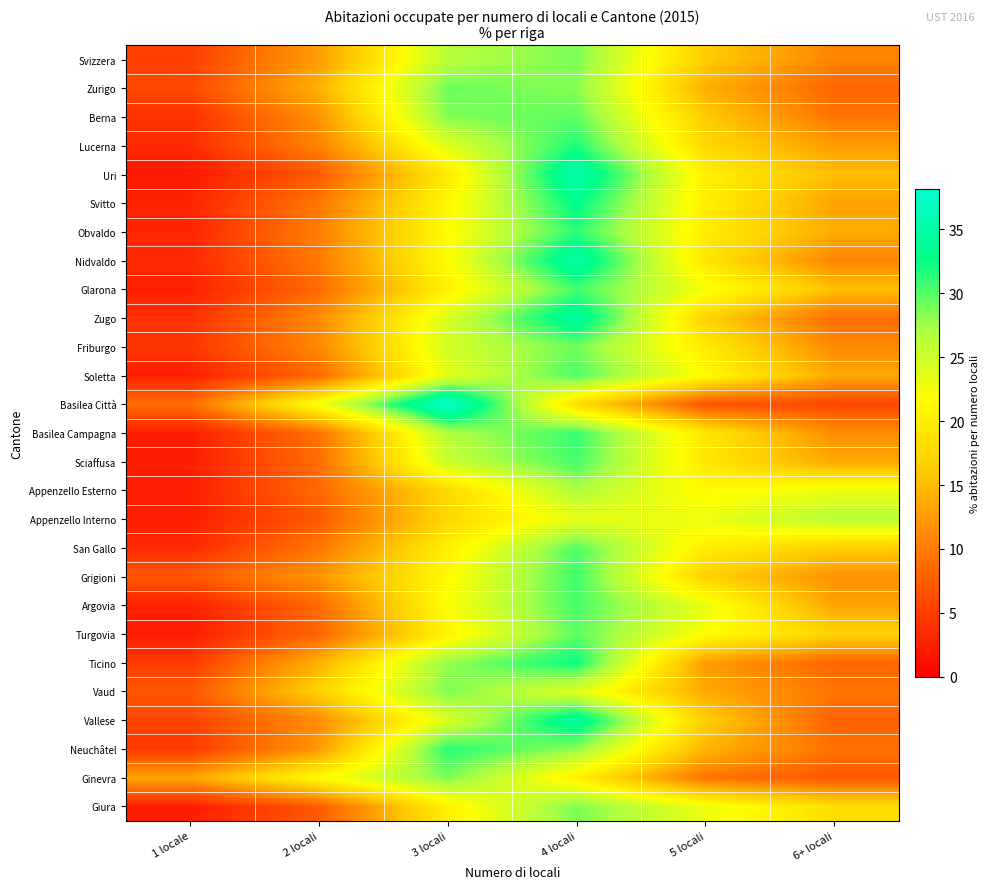

How many series are shown in this chart?

27